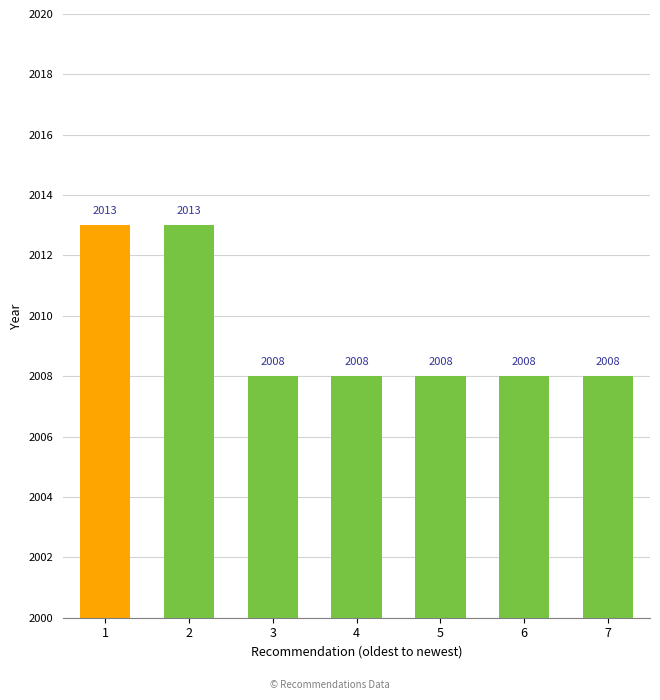

What is the maximum value shown in the chart?

2013